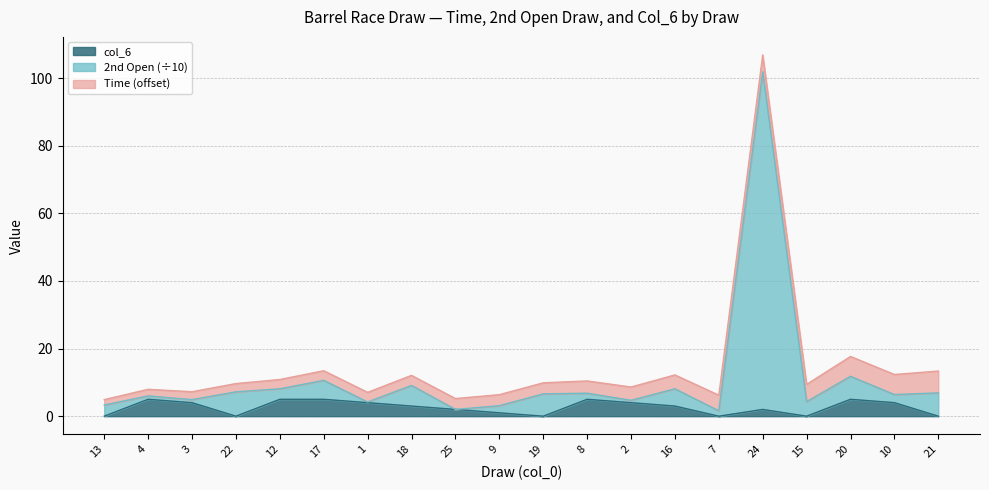

What is the difference between the col_6 values at 3 and 4?

1.0